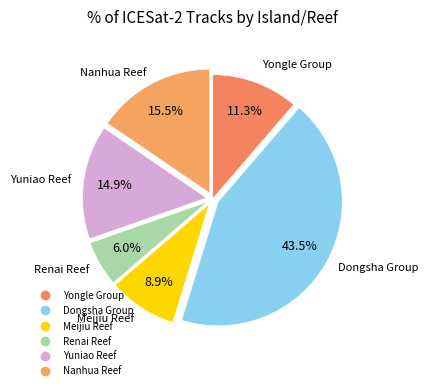

To the nearest percent, what is the difference between the largest and smallest slice percentages?

38%